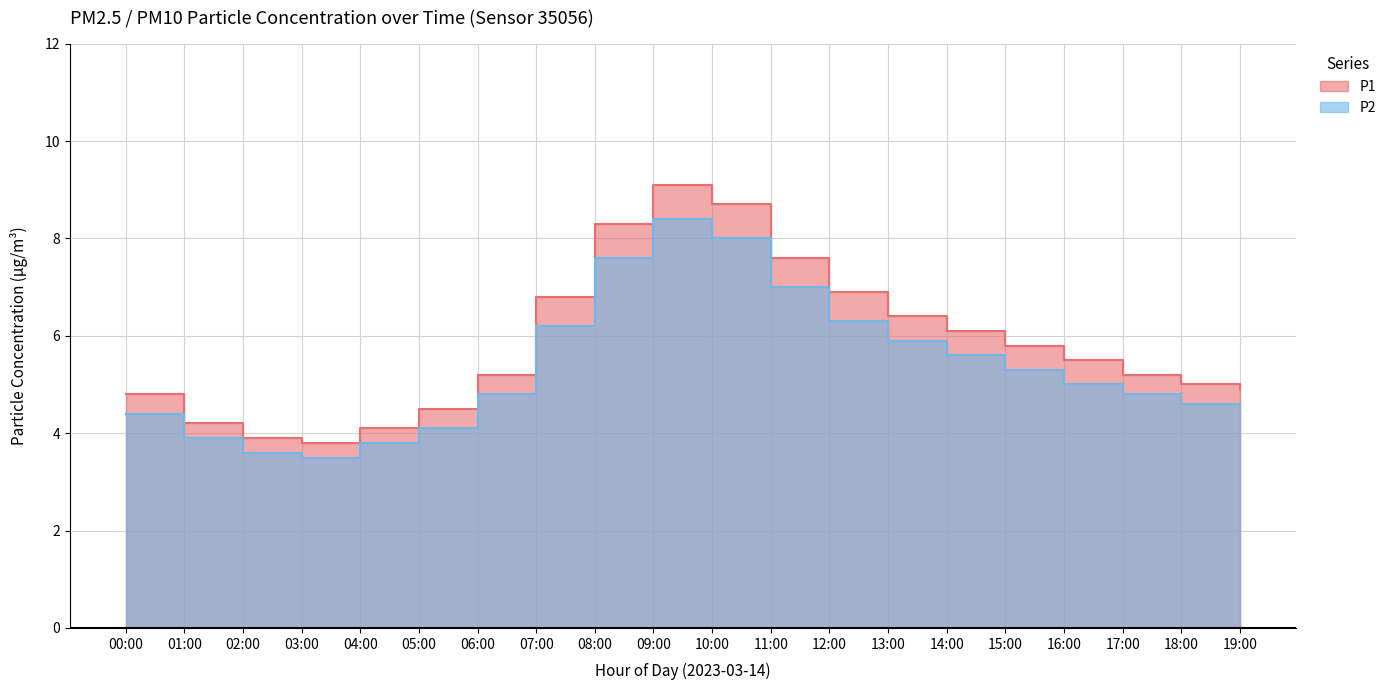

The value of P2 at 03:00 is 4.7. True or false?

False